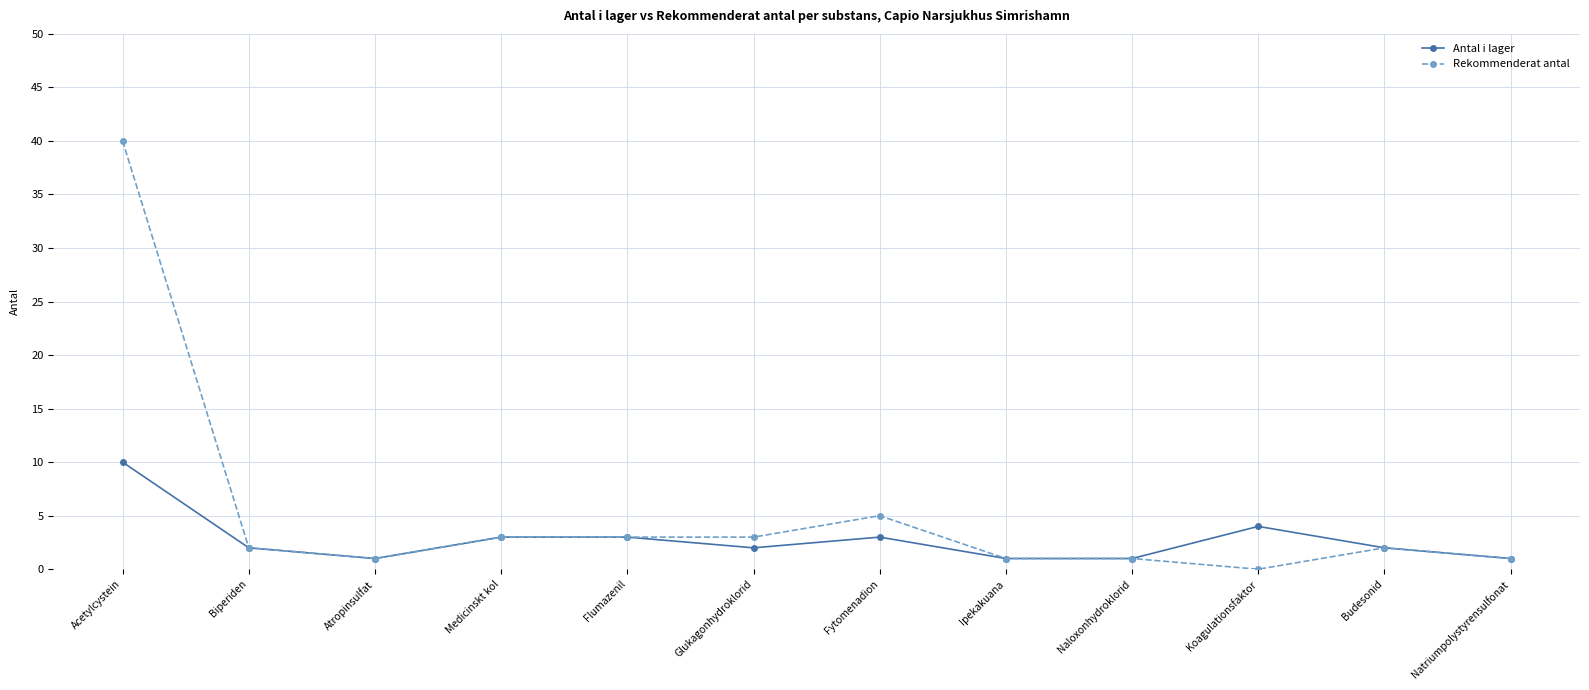

How many distinct data groups are displayed?

2